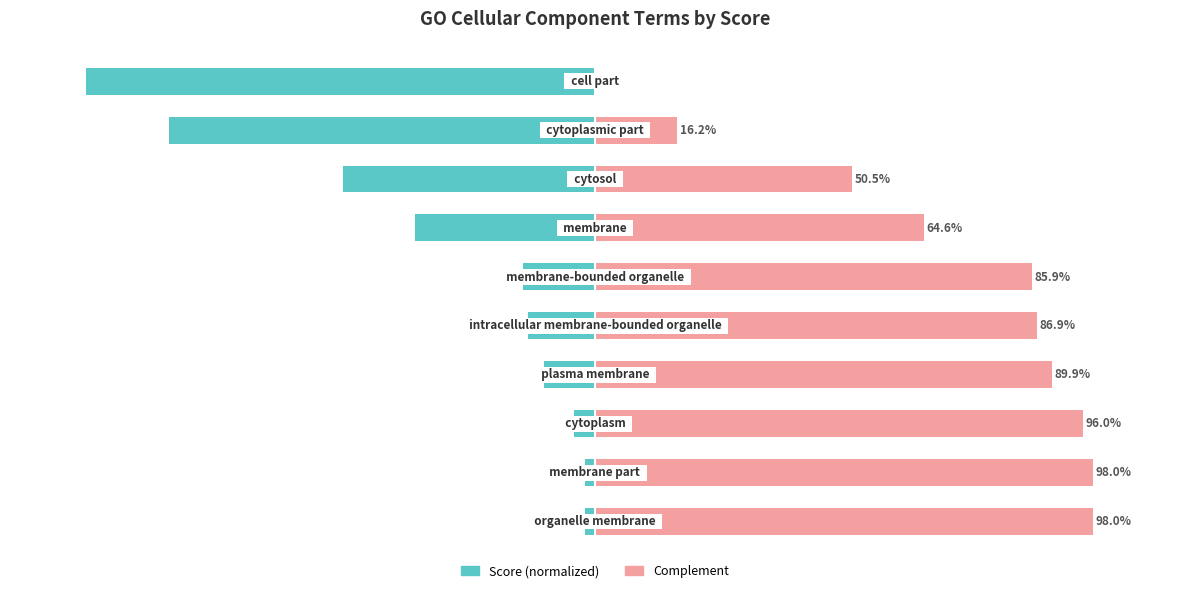

Rank the series by their average value, from highest to lowest.

col_2 (complement), col_2 (score)